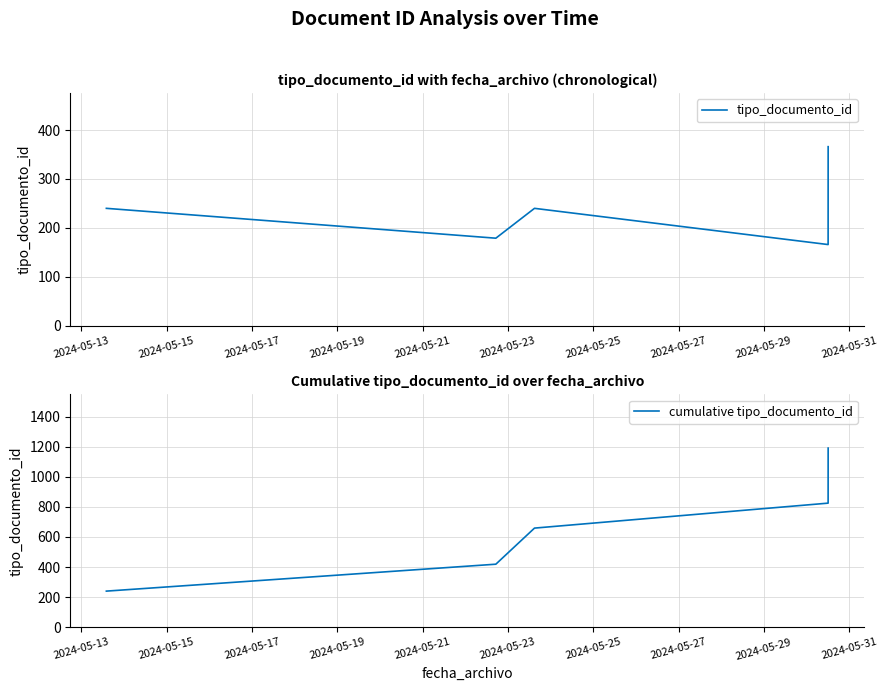

What is the lowest value of the cumulative tipo_documento_id series?

240